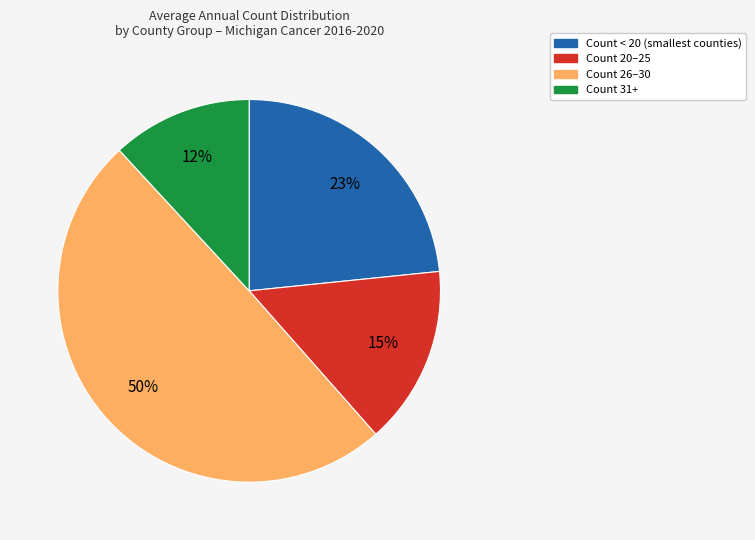

To the nearest percent, what is the average slice percentage?

25%